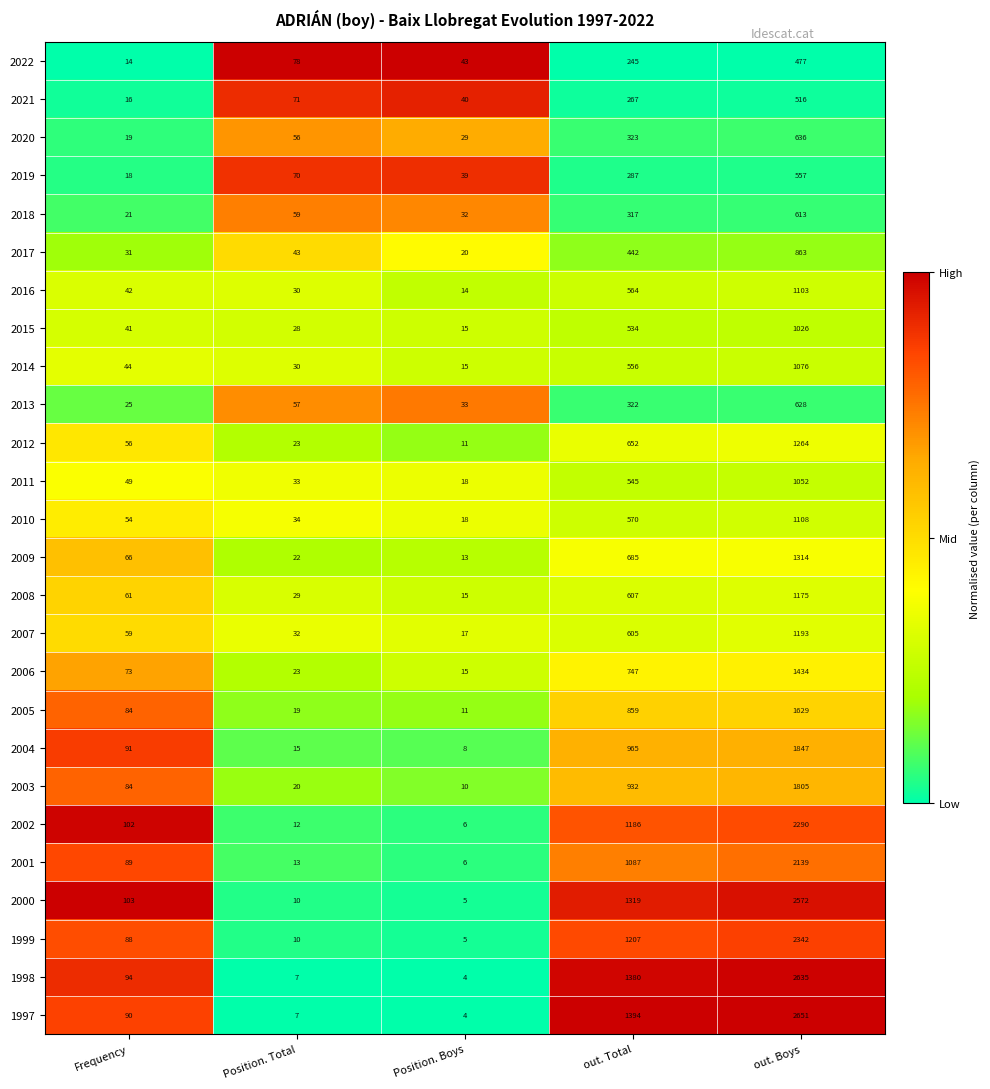

The 2022 series shows 14 at Frequency. True or false?

True